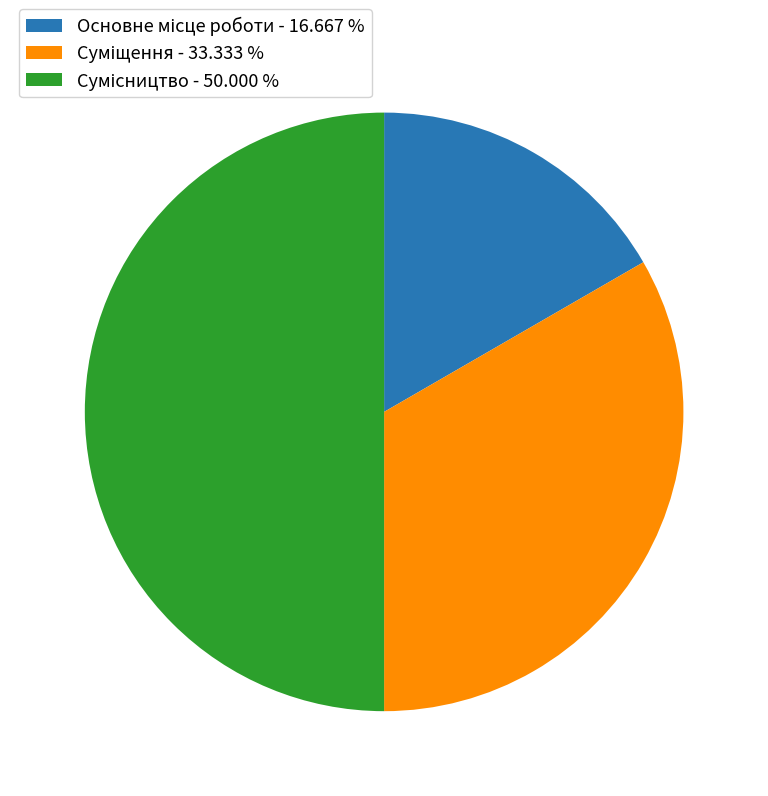

Count the number of slices in the pie.

3